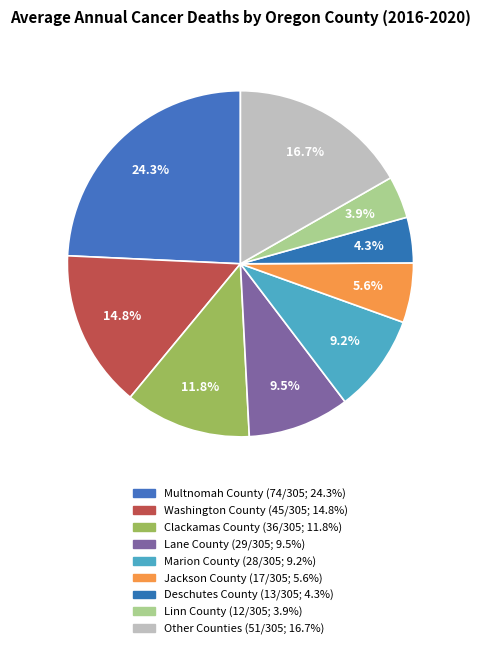

Count the number of slices in the pie.

9